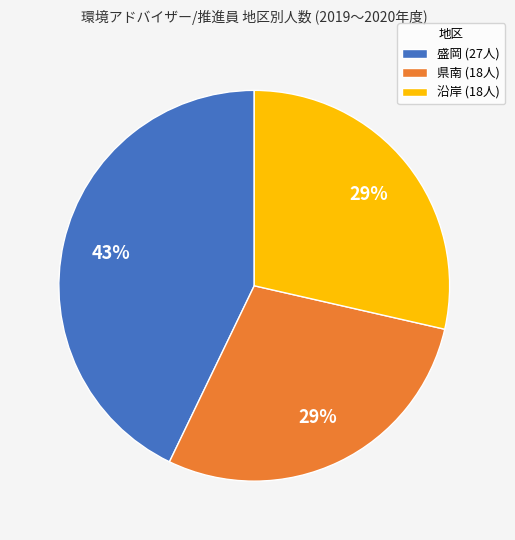

To the nearest percent, what is the difference between the largest and smallest slice percentages?

14%